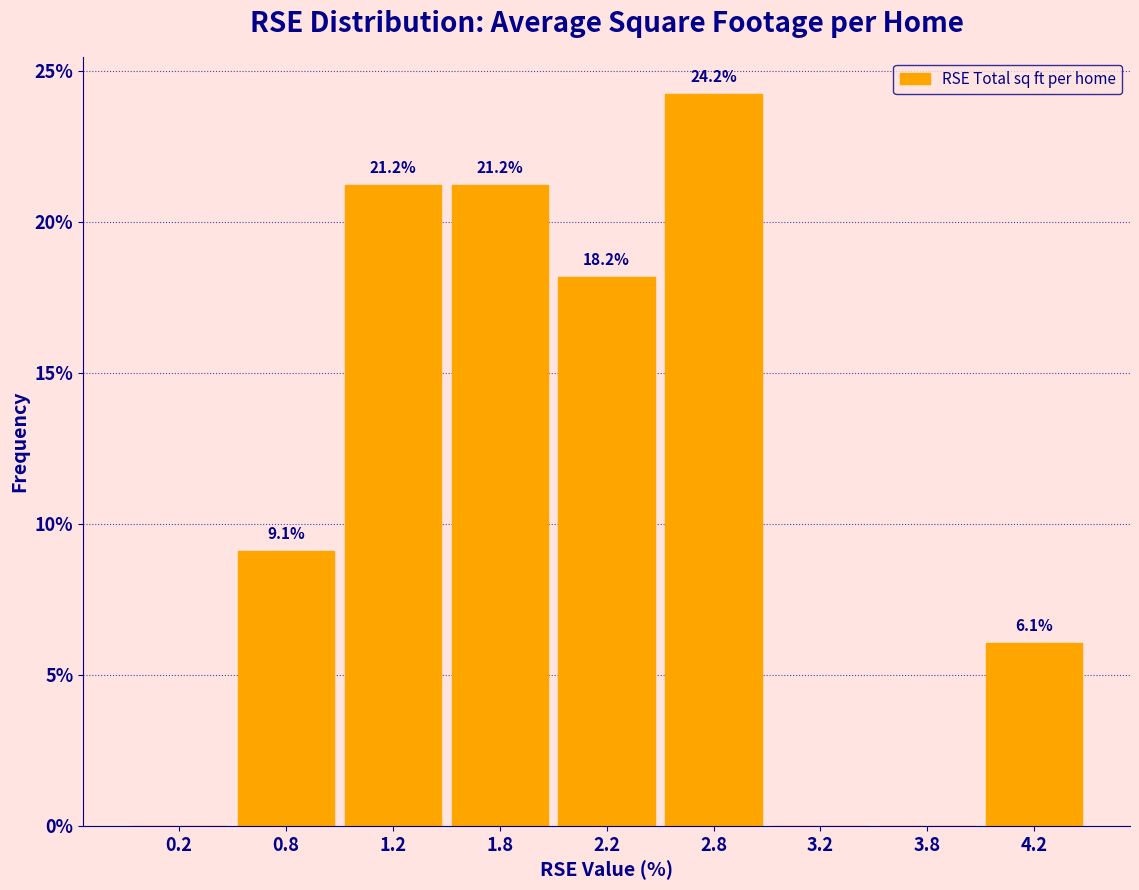

Reading right to left, extract all data points from this chart.

4.2=6.1	3.8=0.0	3.2=0.0	2.8=24.2	2.2=18.2	1.8=21.2	1.2=21.2	0.8=9.1	0.2=0.0